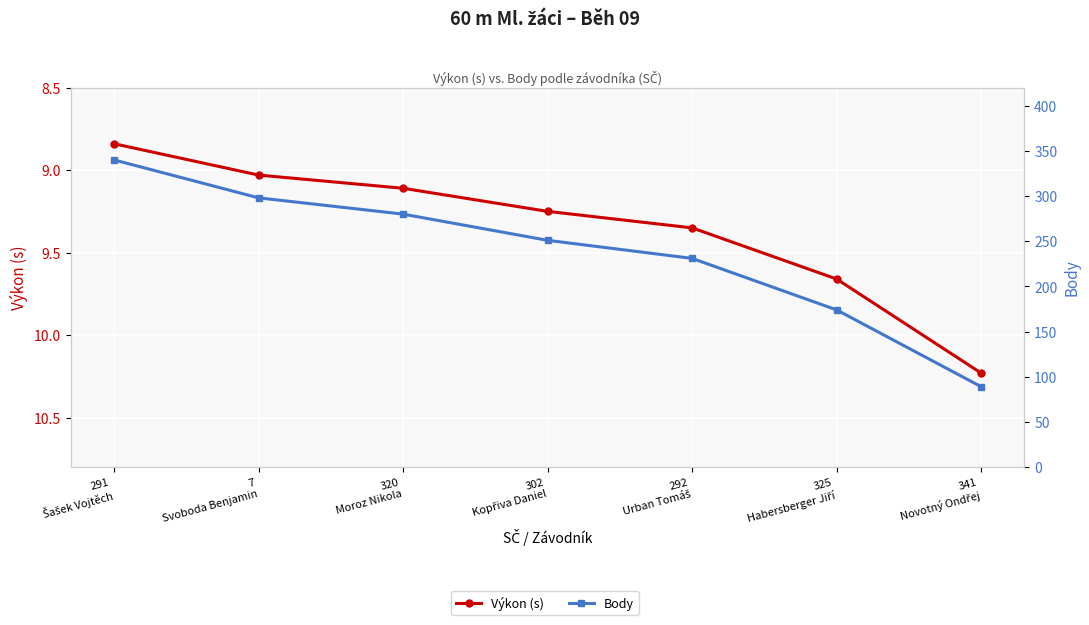

What is the sum of all Body values?

1663.0